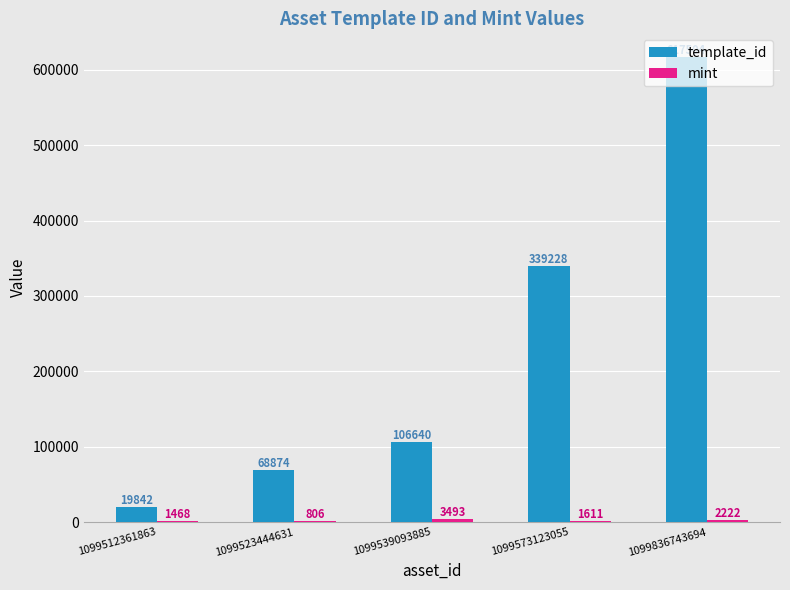

What is the maximum value shown in the chart?

617504